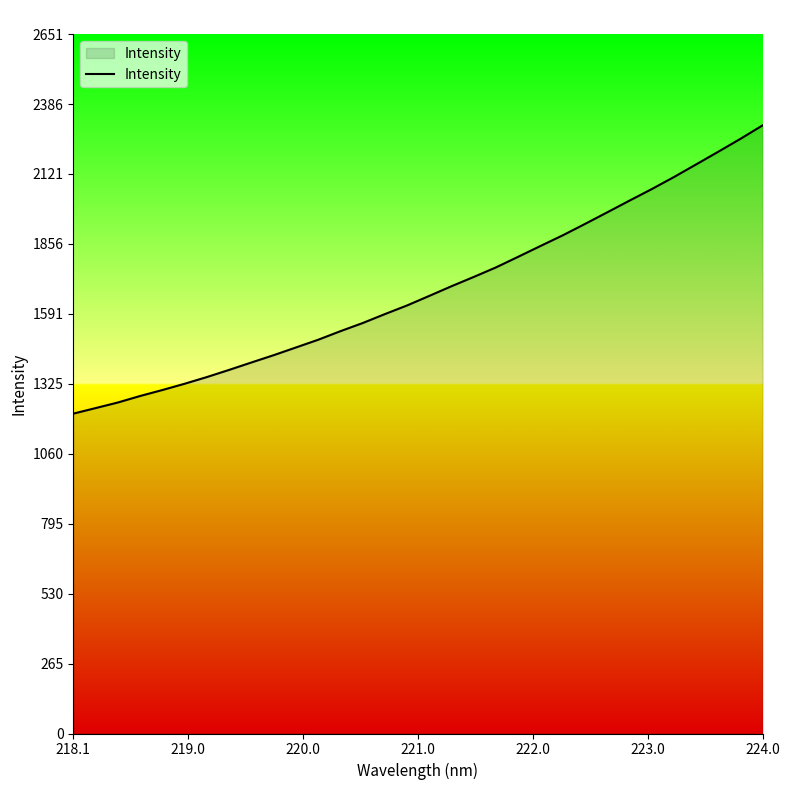

How many values are below 1659?

16